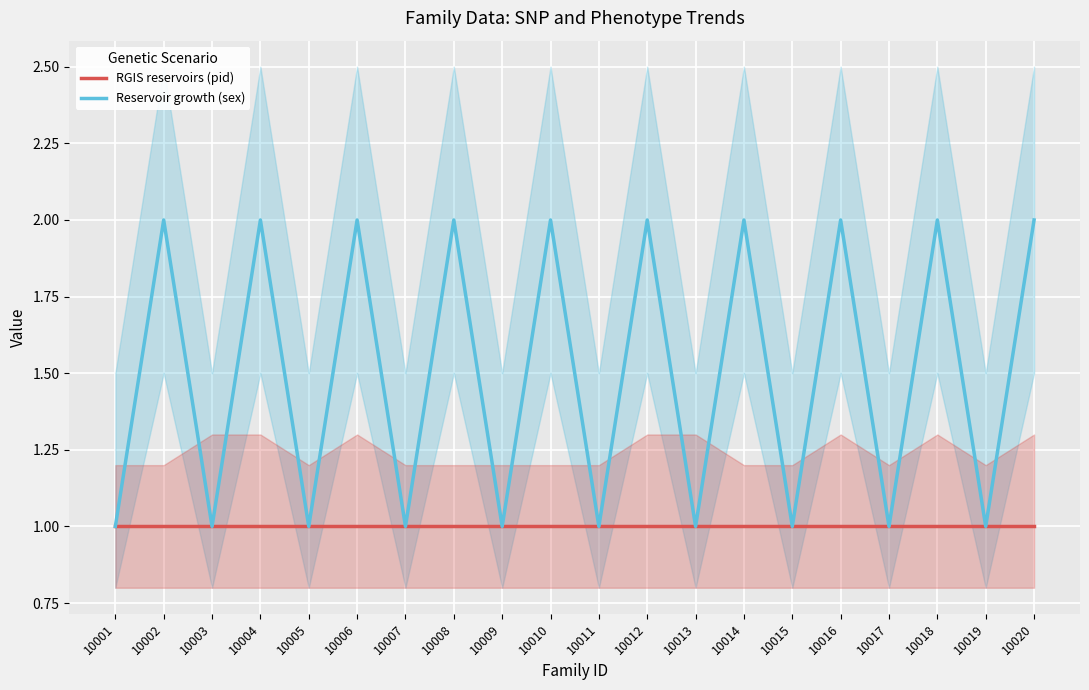

What is the difference between the highest and lowest values at 10018?

1